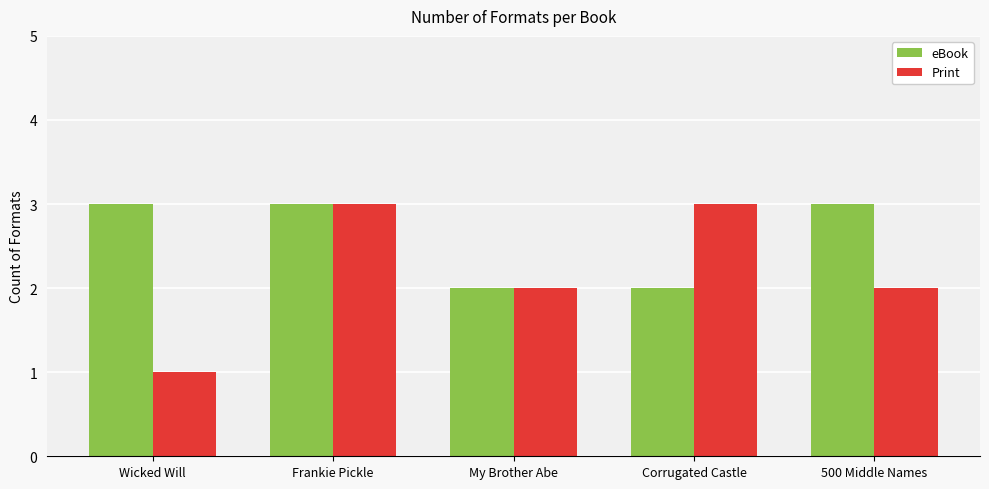

What is the label of the 4th bar from the left?

Corrugated Castle